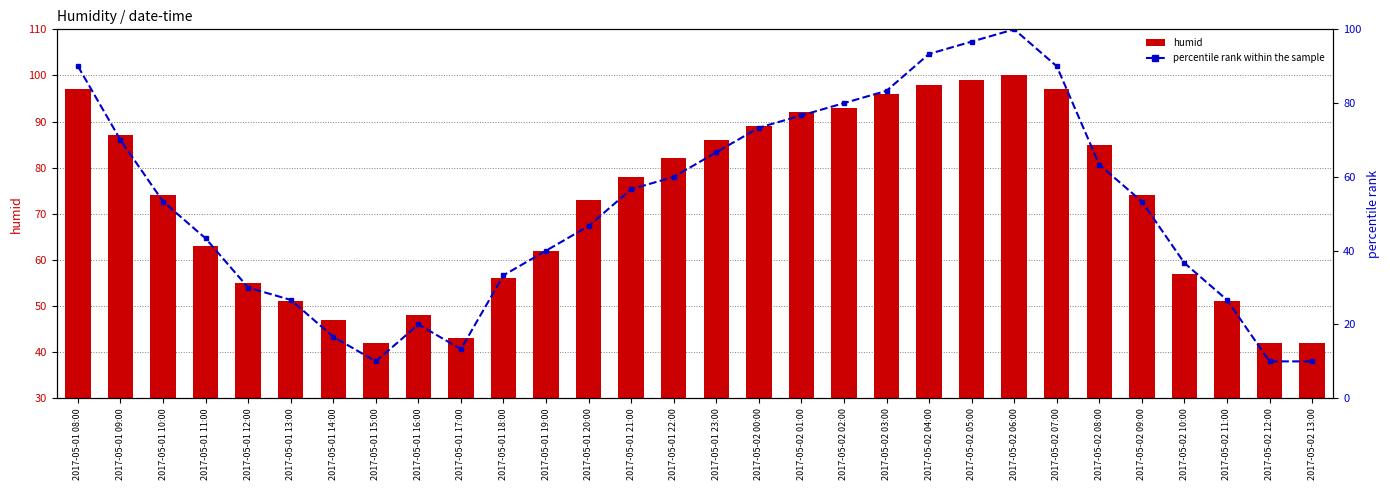

At which category is the sum across all series the highest?

2017-05-02 06:00